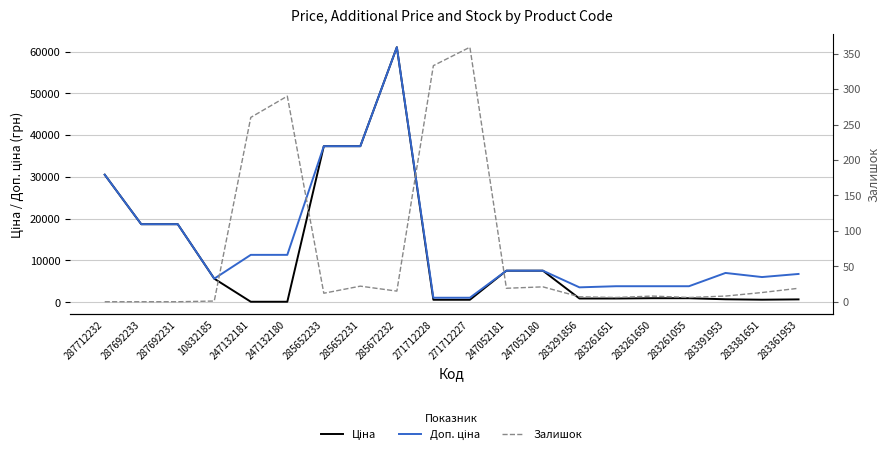

Rank the categories by Ціна value from highest to lowest.

285672232, 285652233, 285652231, 287712232, 287692233, 287692231, 247052181, 247052180, 10832185, 283261650, 283261055, 283291856, 283261651, 283391953, 283361953, 283381651, 271712228, 271712227, 247132181, 247132180